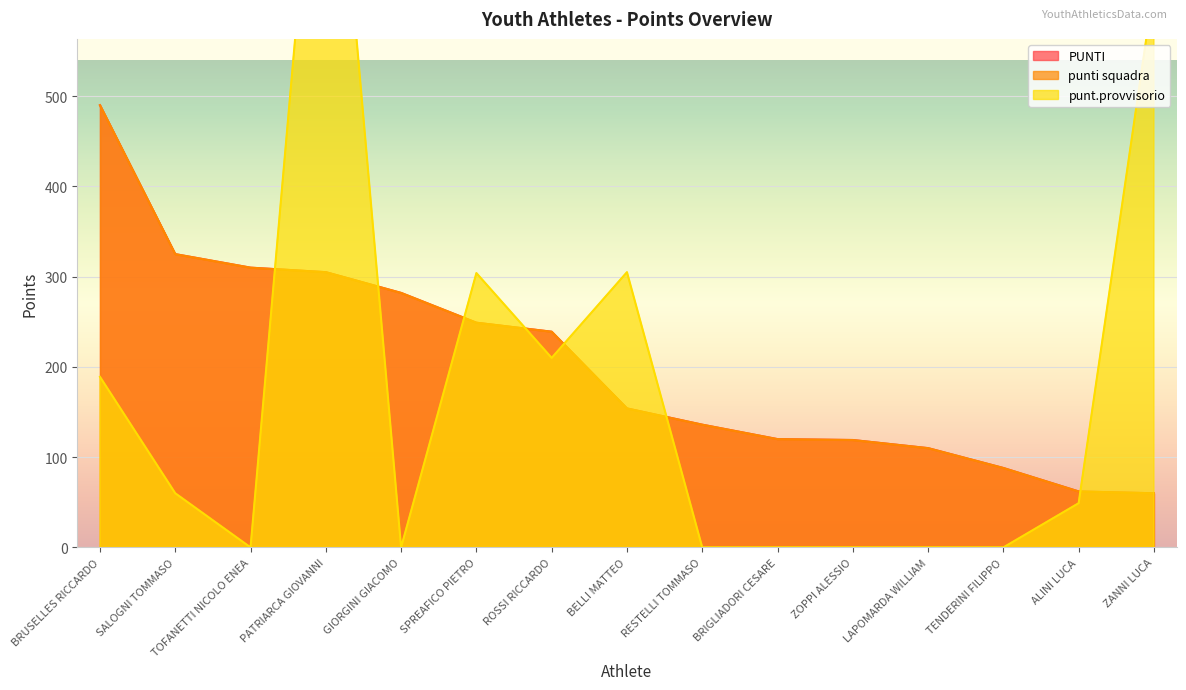

What position from the right is LAPOMARDA WILLIAM?

4